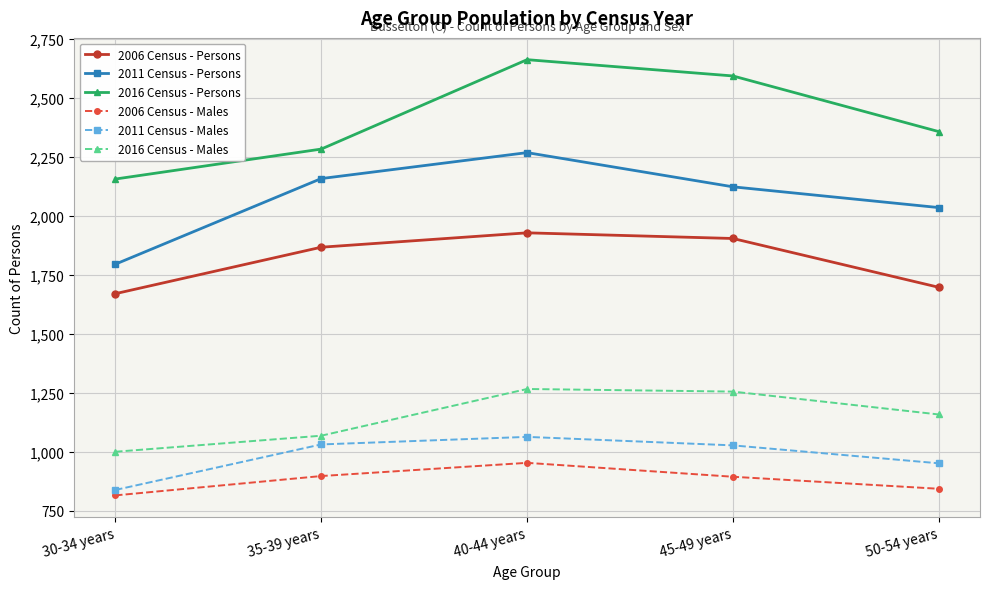

Is this an area chart (filled region under the line)?

No